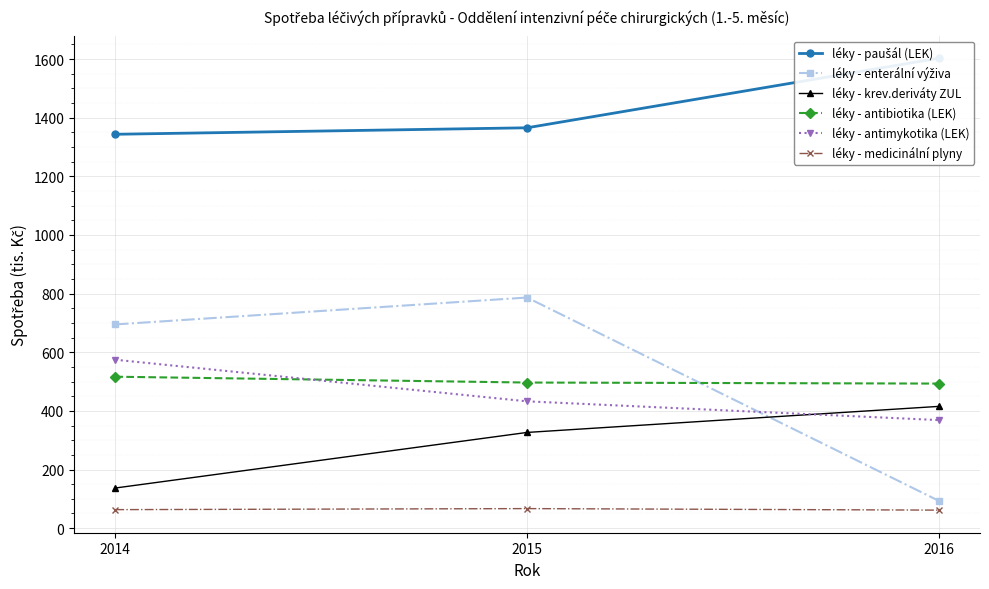

At which label does léky - antibiotika (LEK) reach its minimum?

2016